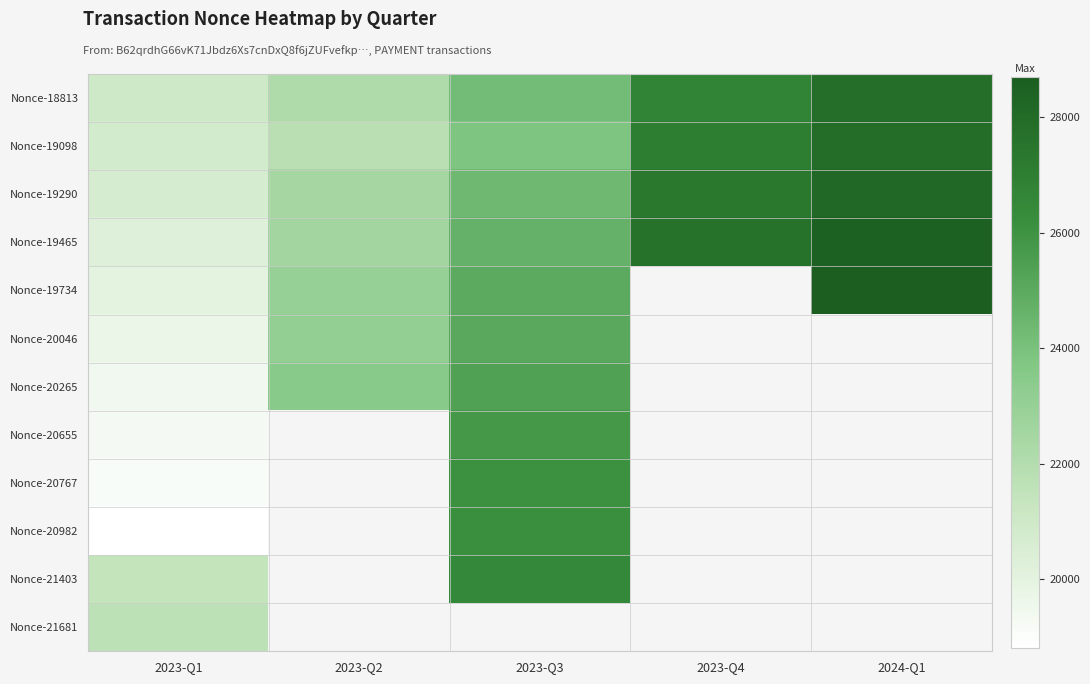

What is the average value of the Nonce-19465 series?

24720.8